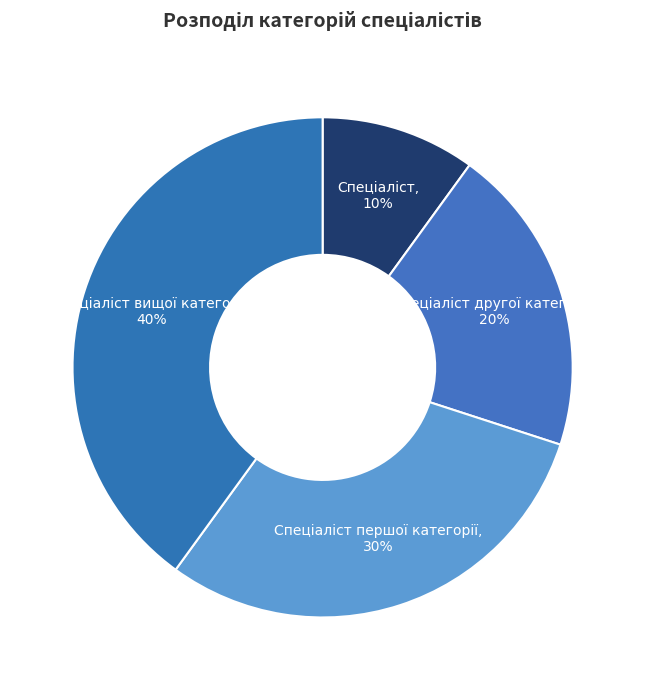

To the nearest percent, what is the average slice percentage?

25%